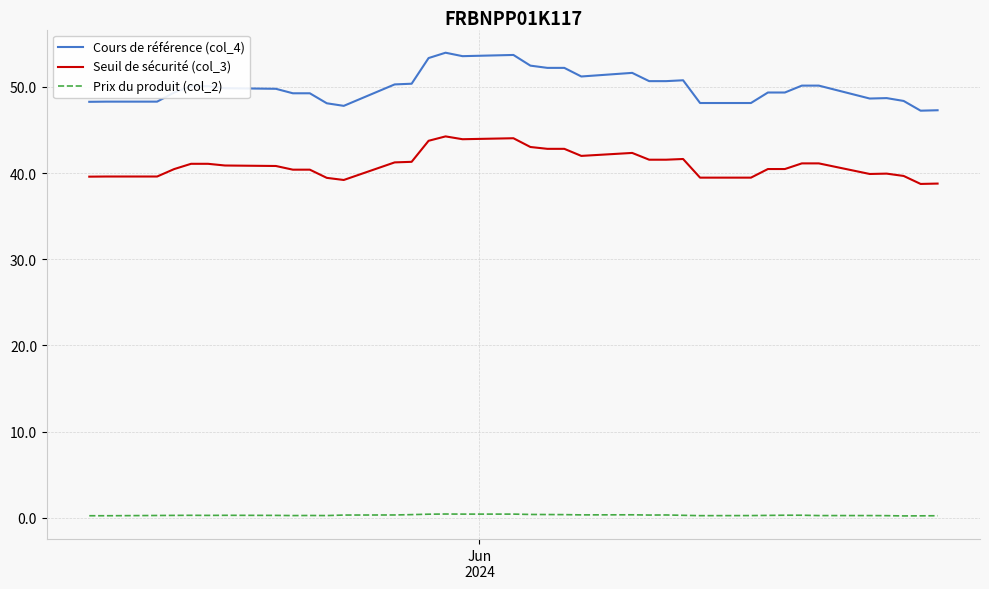

What is the maximum value for Cours de référence (col_4)?

54.0